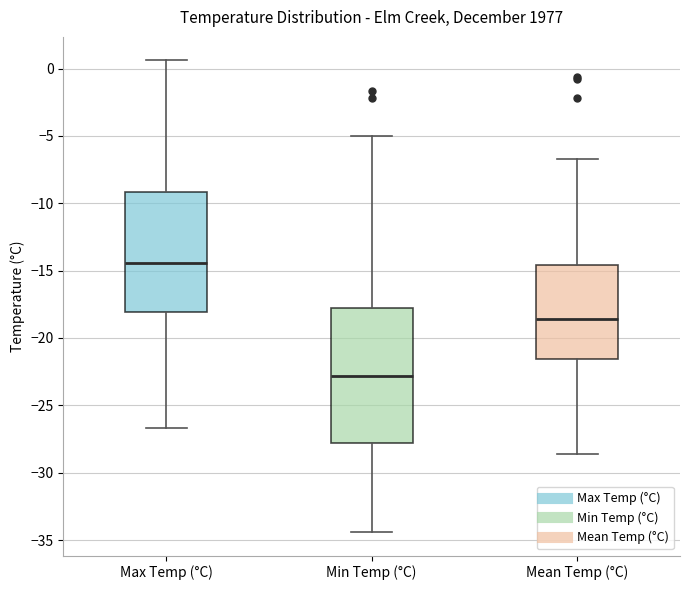

Reading left to right, transcribe this box plot: for each box, give where its median line is, the range the box spans, and where its two whiskers end, as read against the y-axis. The values are not printed on the chart, so give them approximately, as read against the axis.

Max Temp (°C): median -14.5, box -18.0 to -9.0, whiskers -26.5 to 0.5
Min Temp (°C): median -23.0, box -28.0 to -18.0, whiskers -34.5 to -5.0
Mean Temp (°C): median -18.5, box -21.5 to -14.5, whiskers -28.5 to -6.5